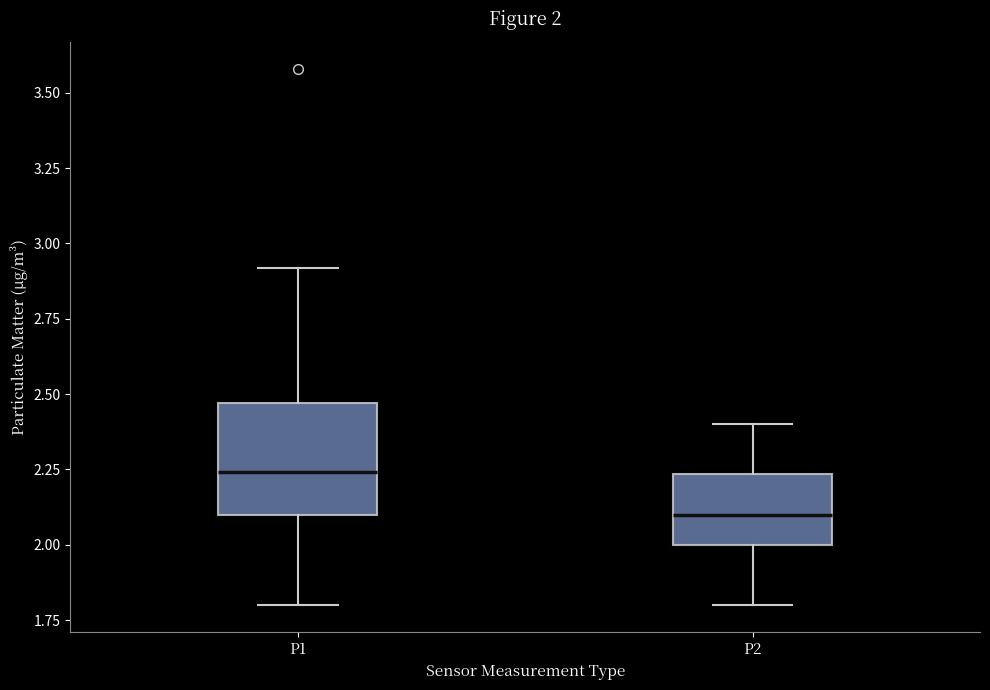

Which box has the lowest median line?

P2